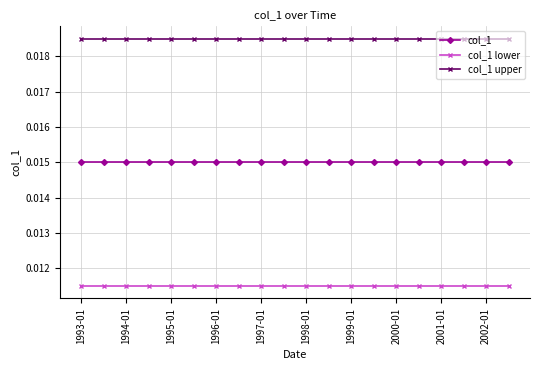

List the series in order of their peak value, highest first.

col_1 upper, col_1, col_1 lower